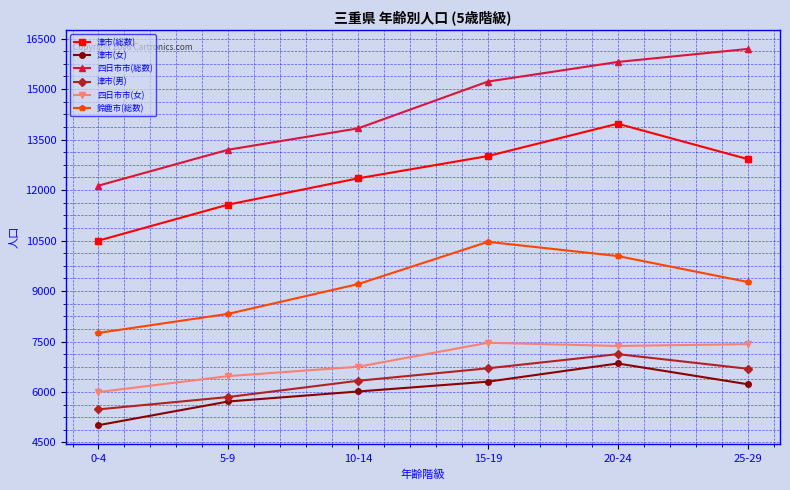

Which series has the widest spread of values?

四日市市(総数)